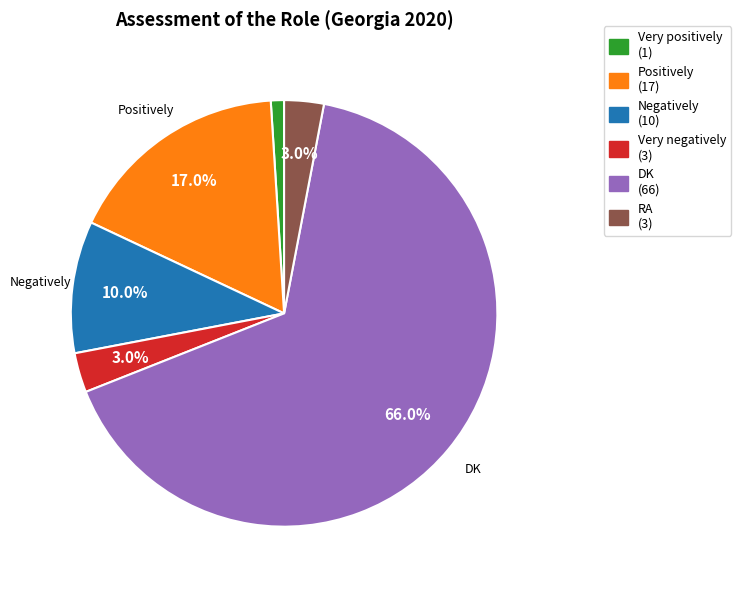

How many segments does this pie chart have?

6